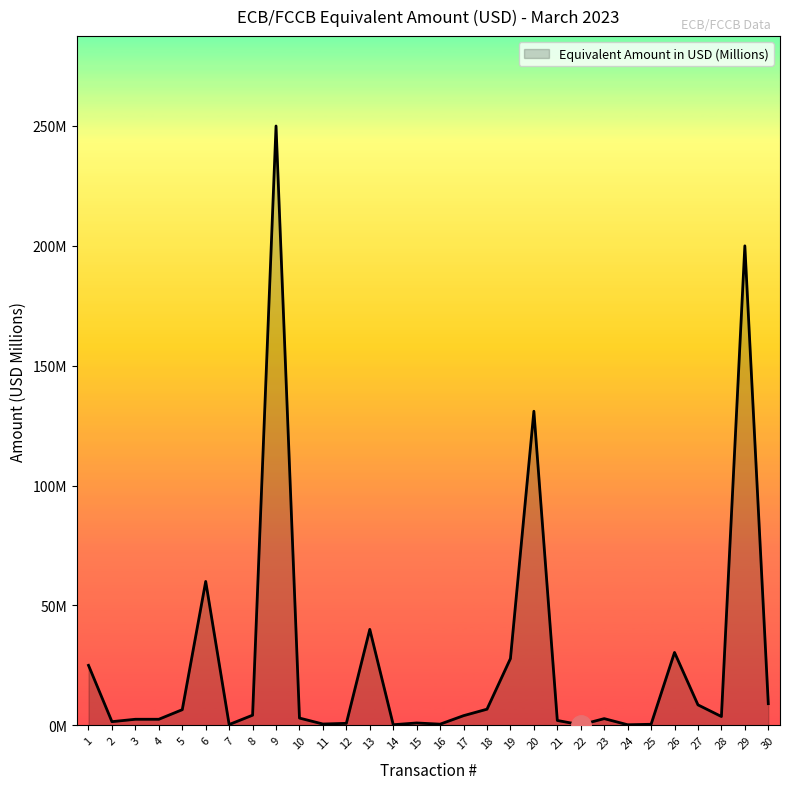

Reading right to left, transcribe all the data shown in this chart.

30=9.0	29=200.0	28=3.6	27=8.5	26=30.4	25=0.4	24=0.2	23=2.8	22=0.2	21=2.0	20=131.0	19=27.8	18=6.7	17=4.0	16=0.5	15=1.0	14=0.2	13=40.0	12=0.8	11=0.5	10=3.0	9=250.0	8=4.2	7=0.3	6=60.0	5=6.5	4=2.5	3=2.5	2=1.5	1=25.0